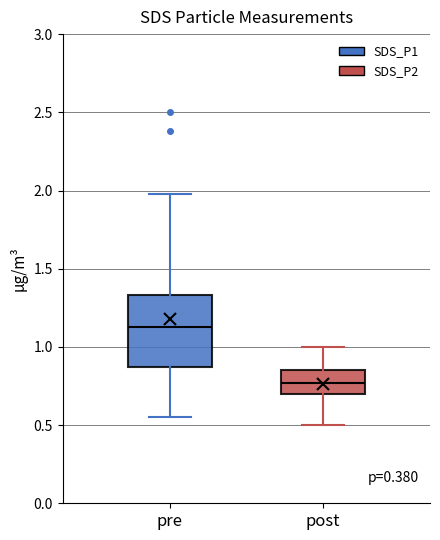

Which box is the tallest, from its lower edge to its upper edge?

pre